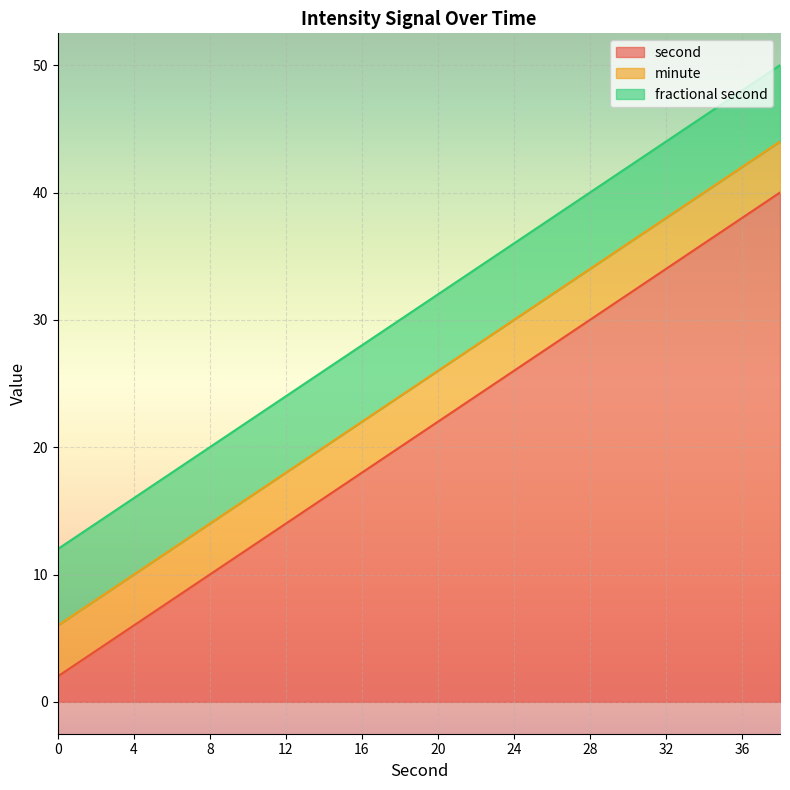

The value of second at 16 is 6. True or false?

False